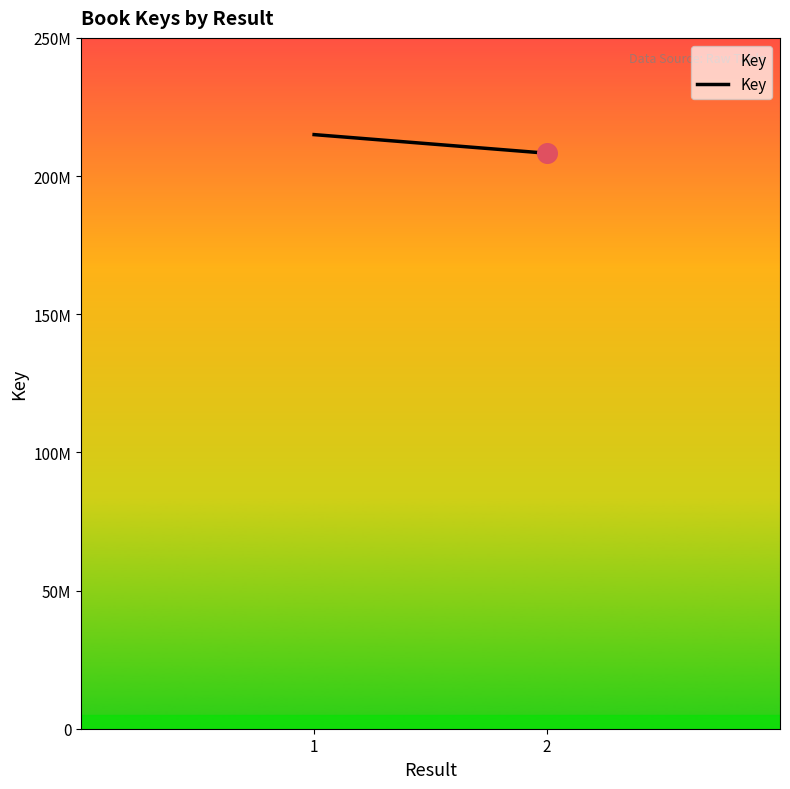

What is the ratio of the value at 1 to the value at 2?

1.0